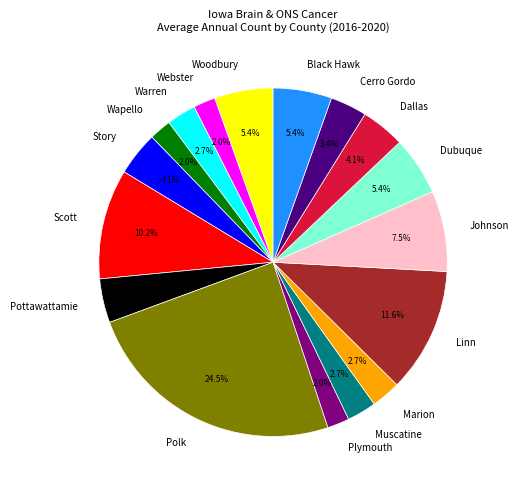

How many segments does this pie chart have?

17